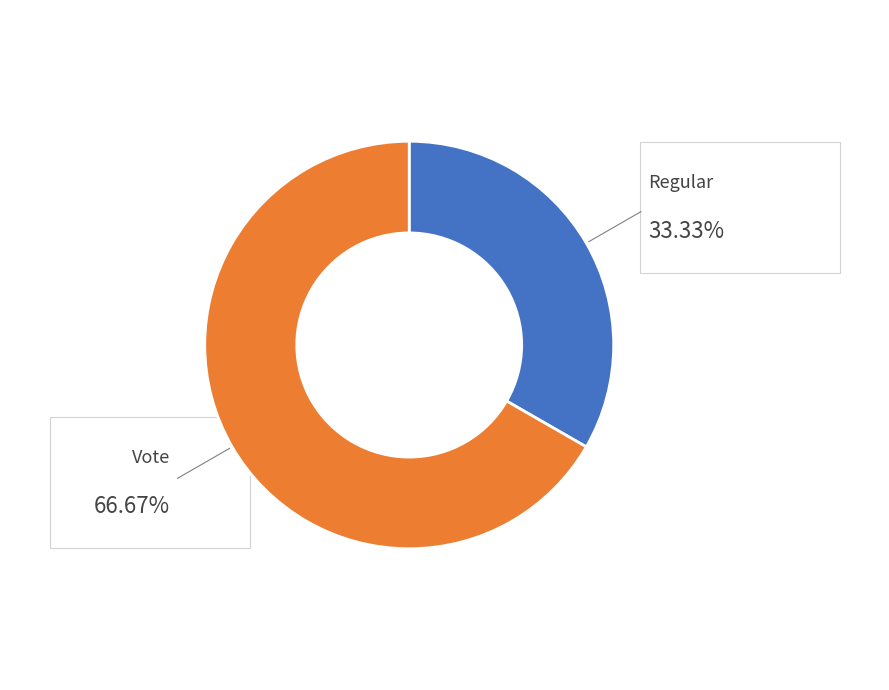

How many slices are in this pie chart?

2